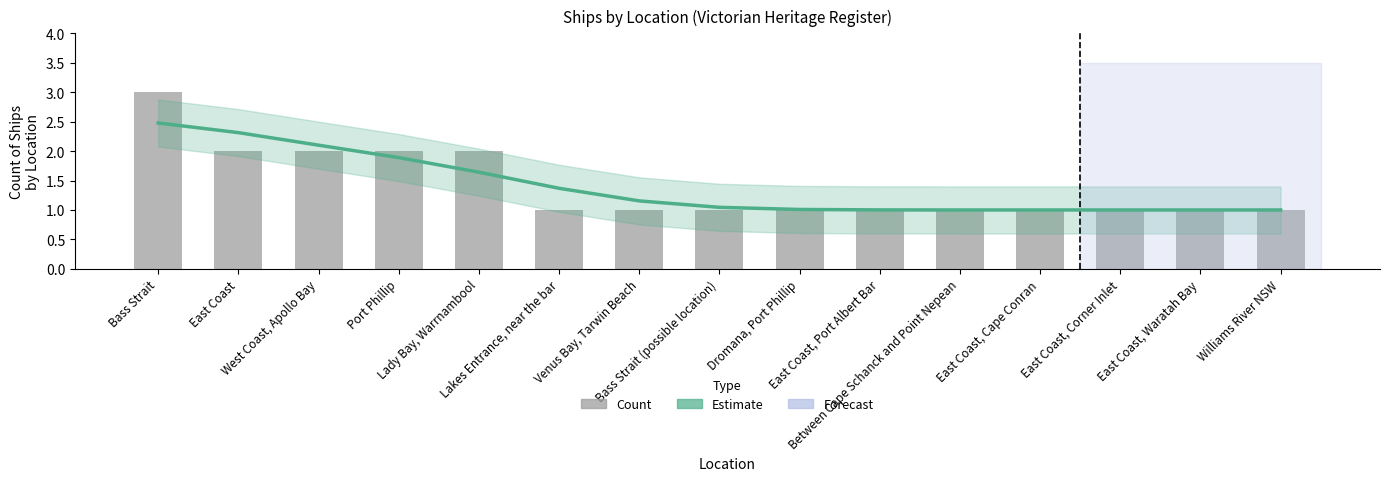

What is the sum of the Count of Ships values at Bass Strait and Lakes Entrance, near the bar?

4.0